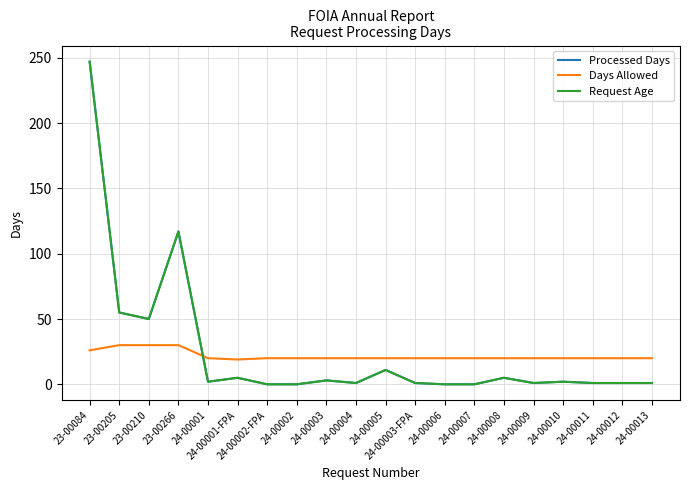

How many lines are shown in the chart?

3